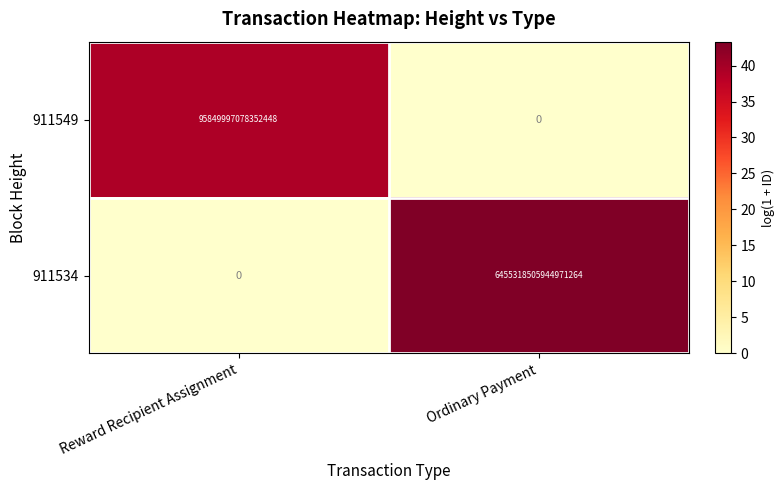

At which category is the sum across all series the highest?

Ordinary Payment